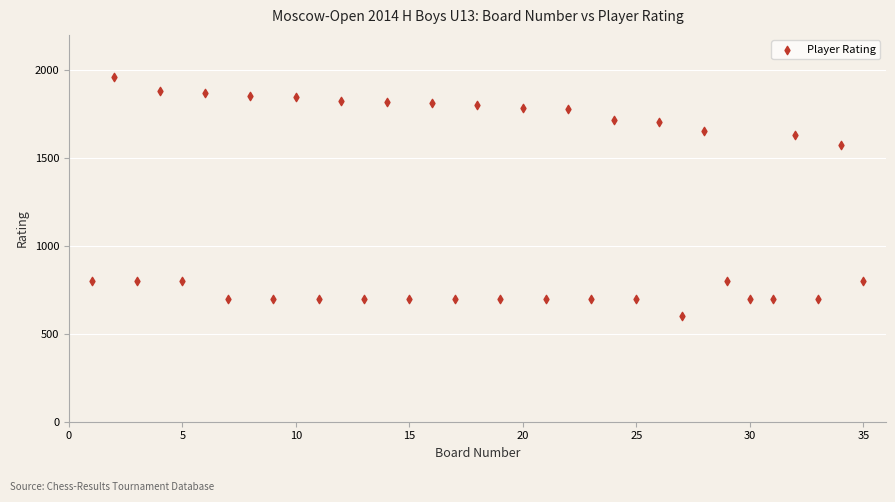

What is the range of Y values (max minus min)?

1360